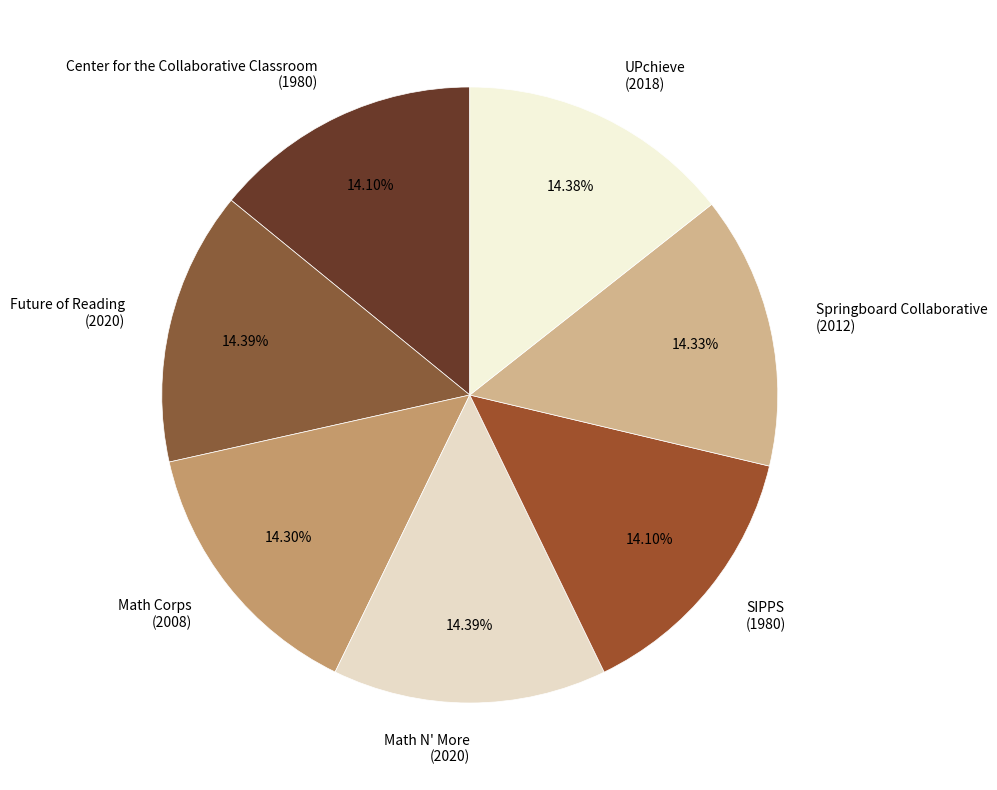

Is there a majority slice in this chart?

No